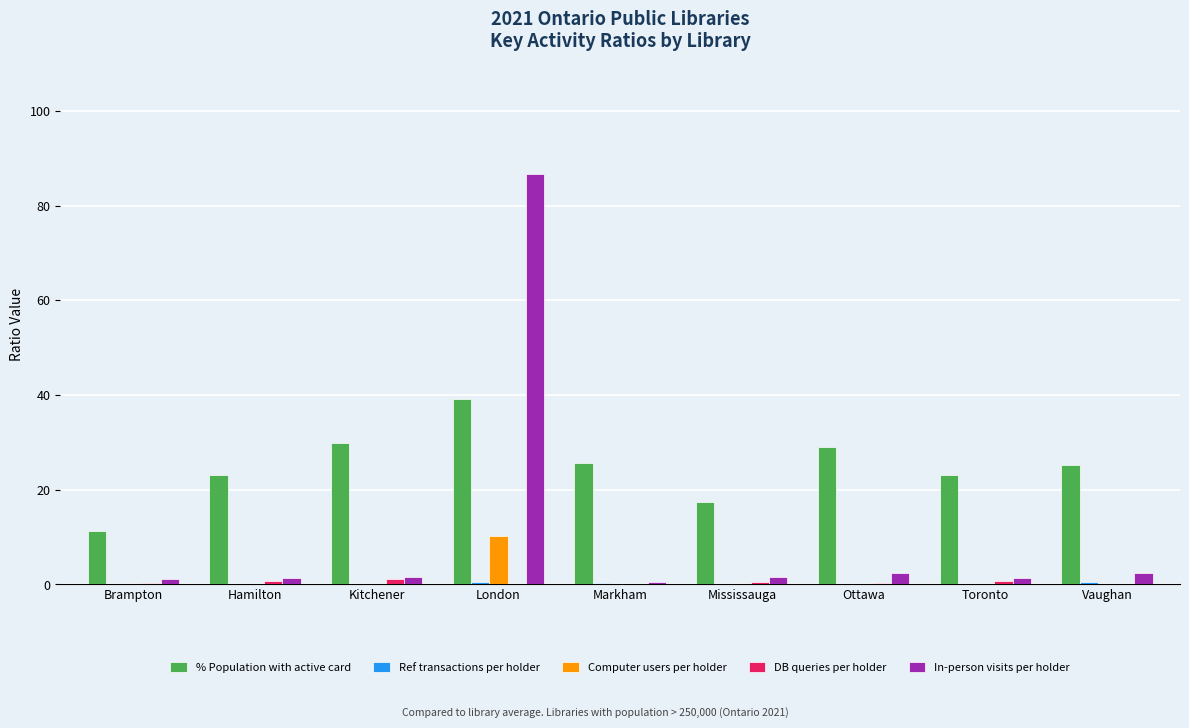

Are the bars grouped side by side (vs. stacked)?

Yes